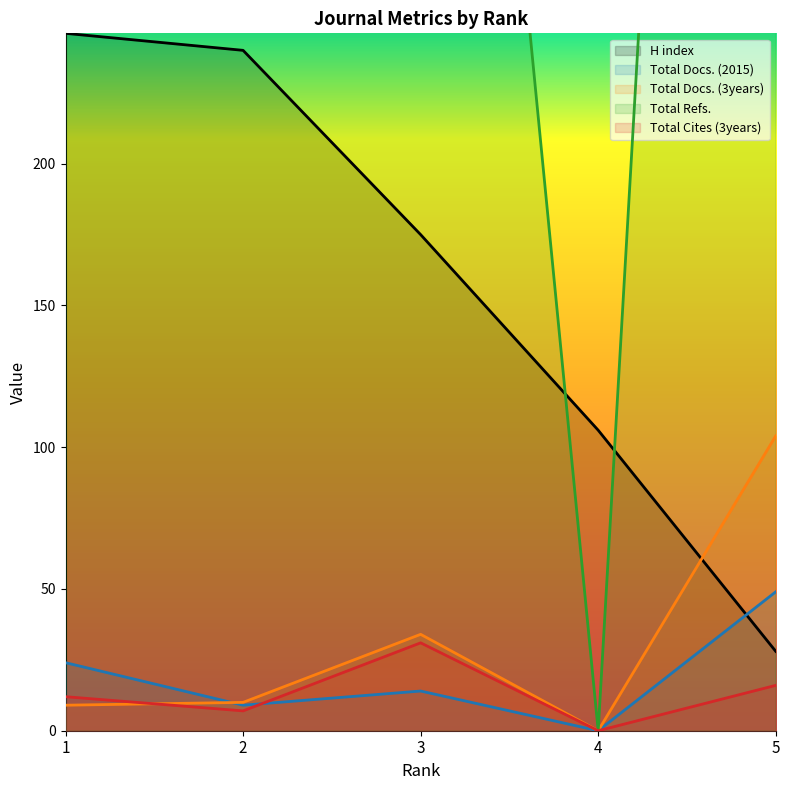

Rank the categories by Total Docs. (2015) value from lowest to highest.

4, 2, 3, 1, 5